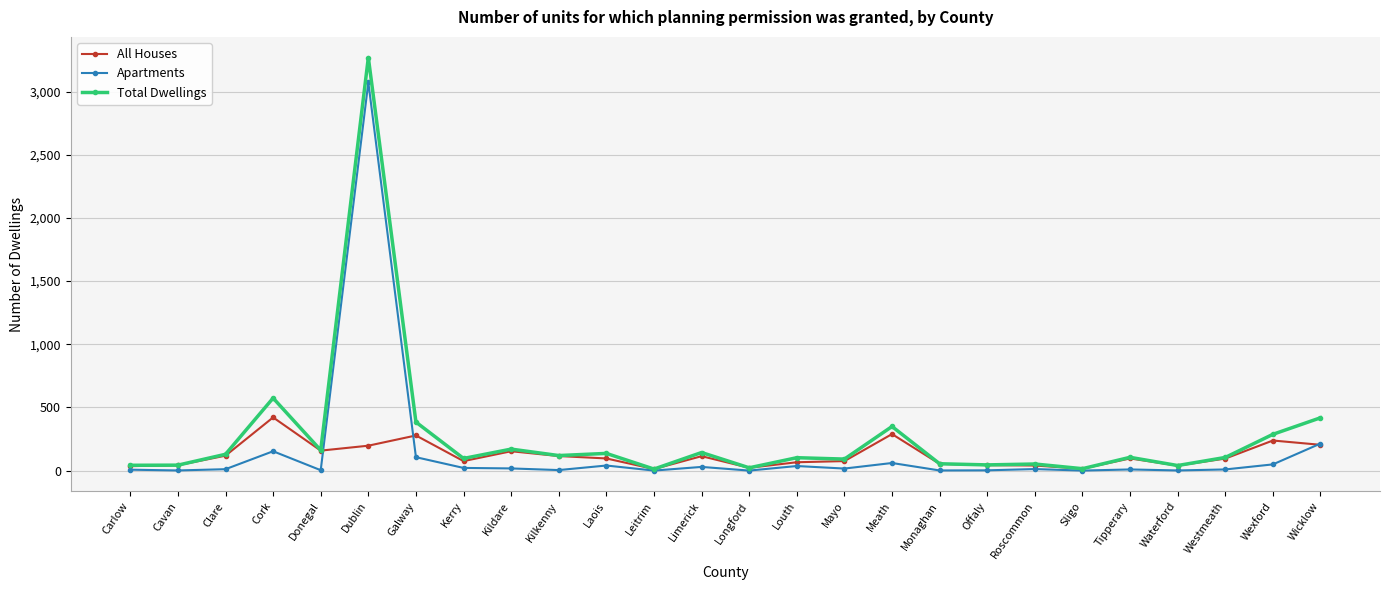

Is it true that Apartments equals 106 at Galway?

True